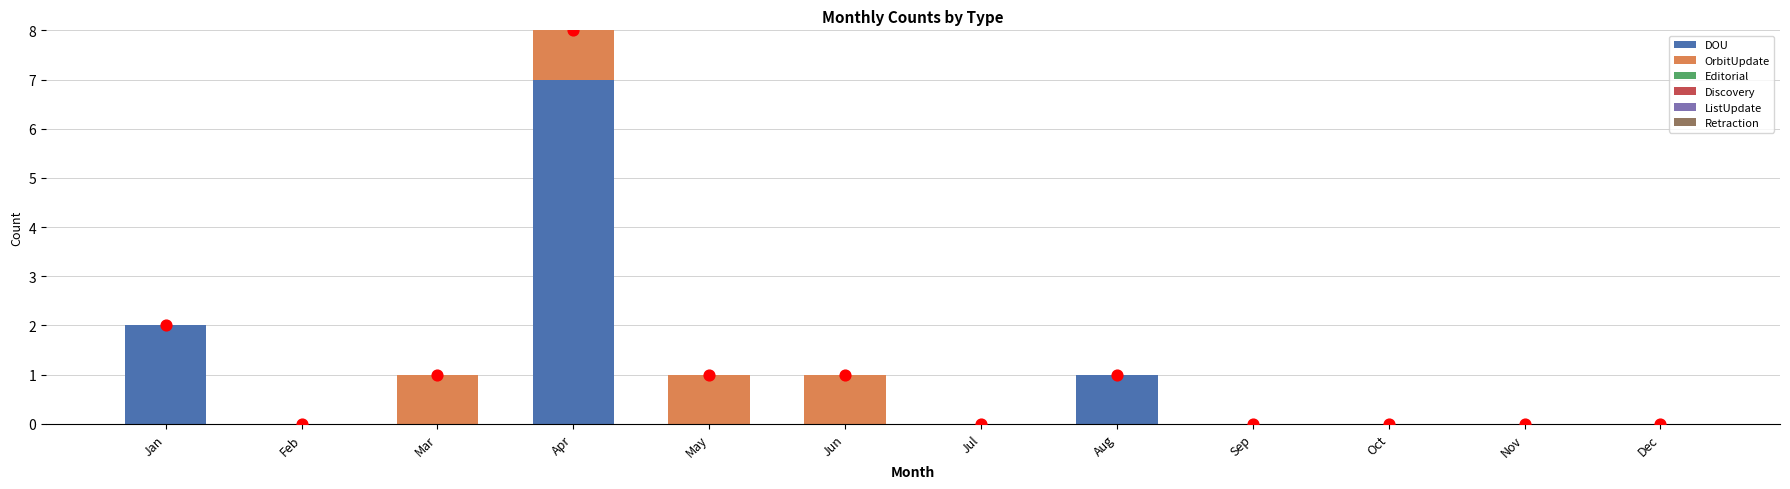

Is the value of OrbitUpdate at Dec greater than the value of Retraction at Jun?

No